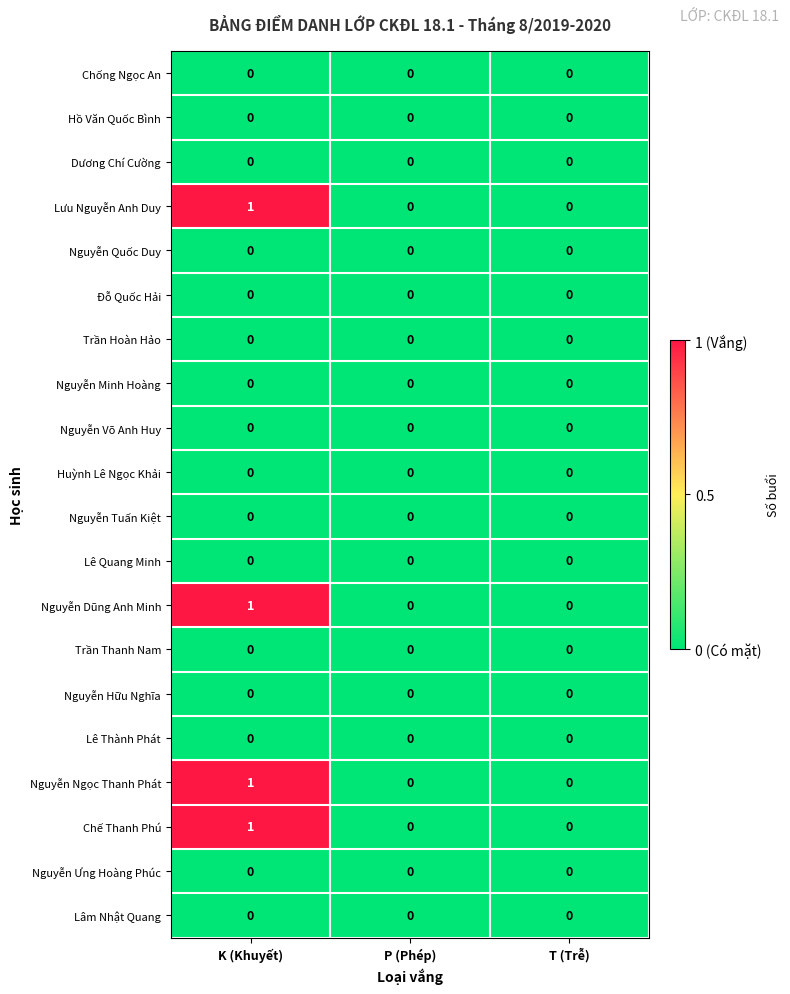

At which category is the sum across all series the highest?

K (Khuyết)